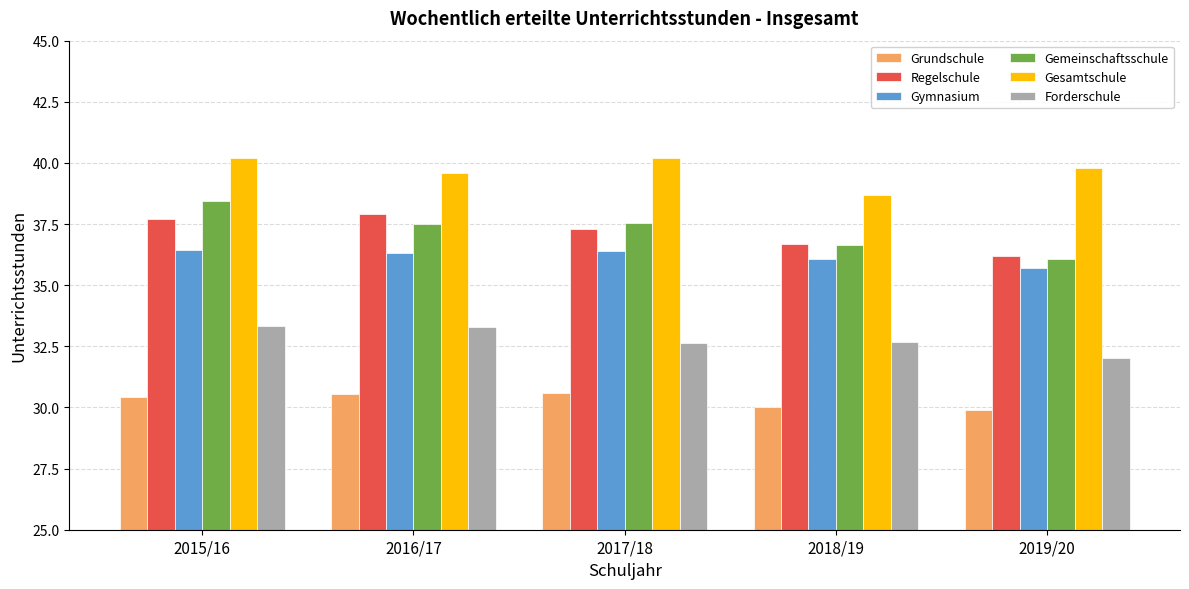

What is the smallest value displayed?

29.9